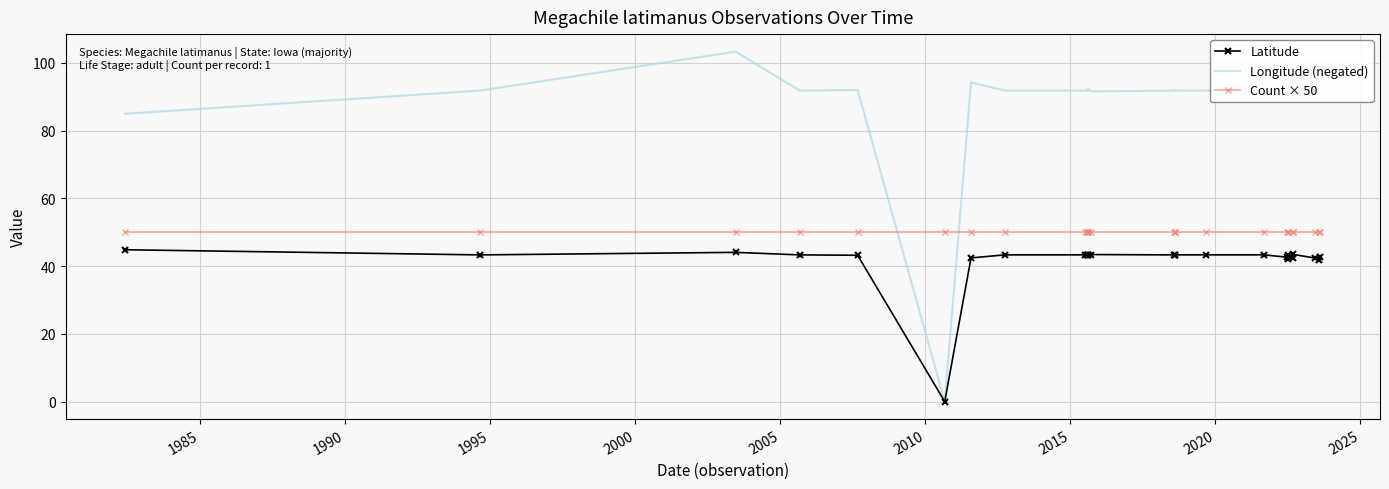

Which series has the largest total across all categories?

Longitude (negated)